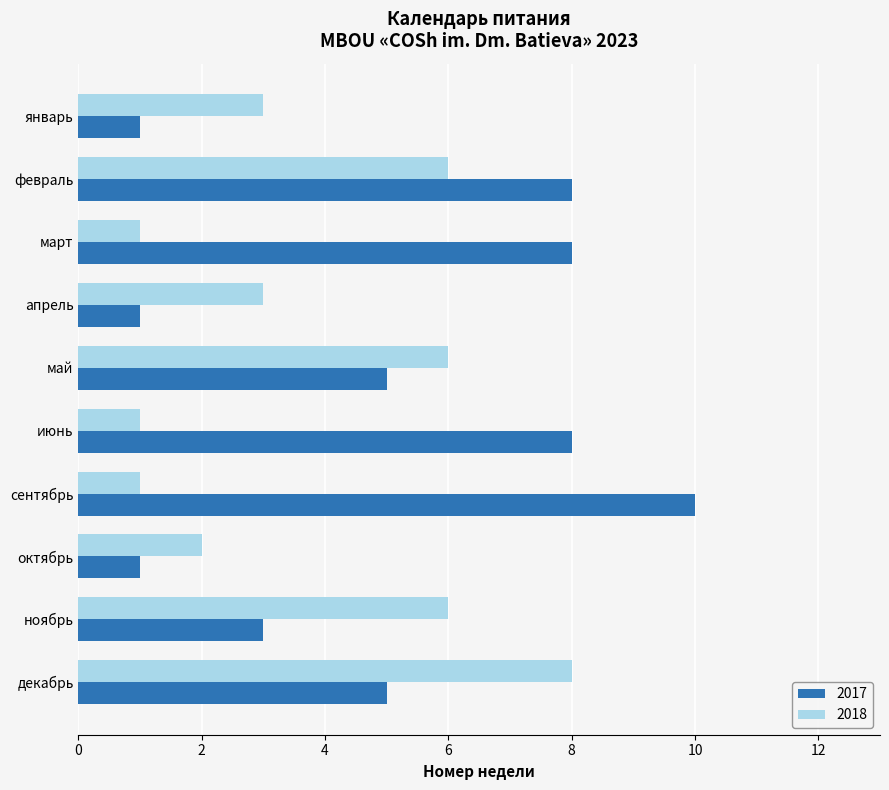

What is the difference between the maximum and minimum values in the 2017 series?

9